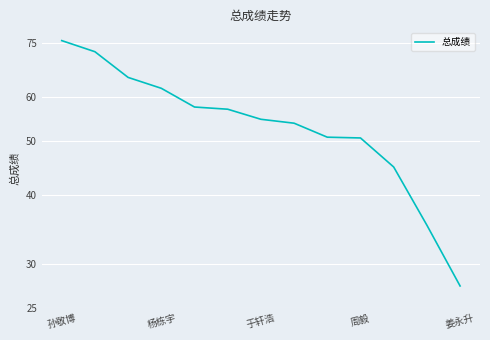

What is the difference between the values at 姜永升 and 孙敬博?

48.4